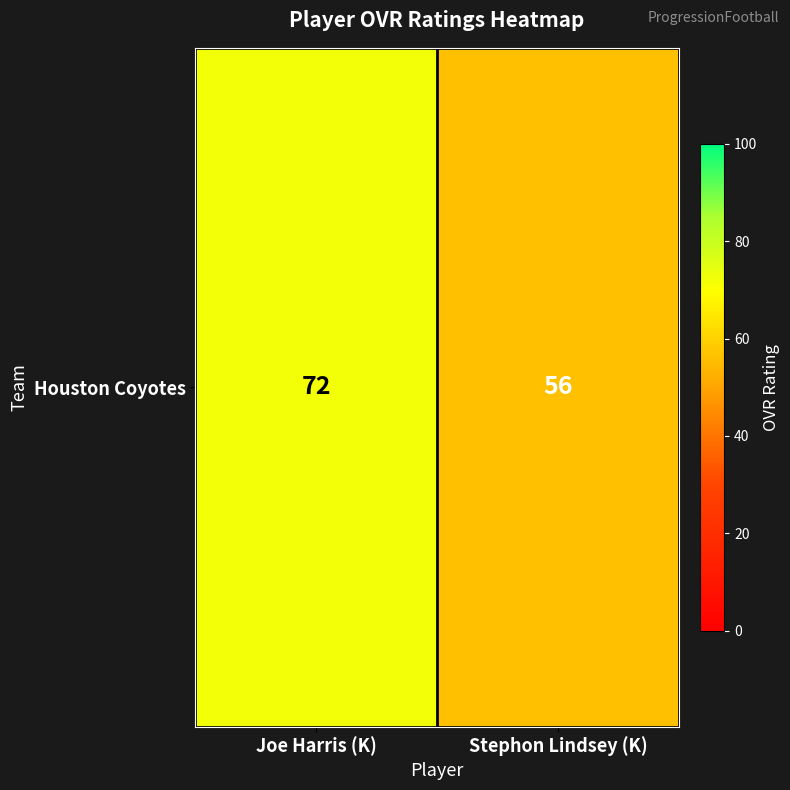

Between Stephon Lindsey (K) and Joe Harris (K), which is larger?

Joe Harris (K)